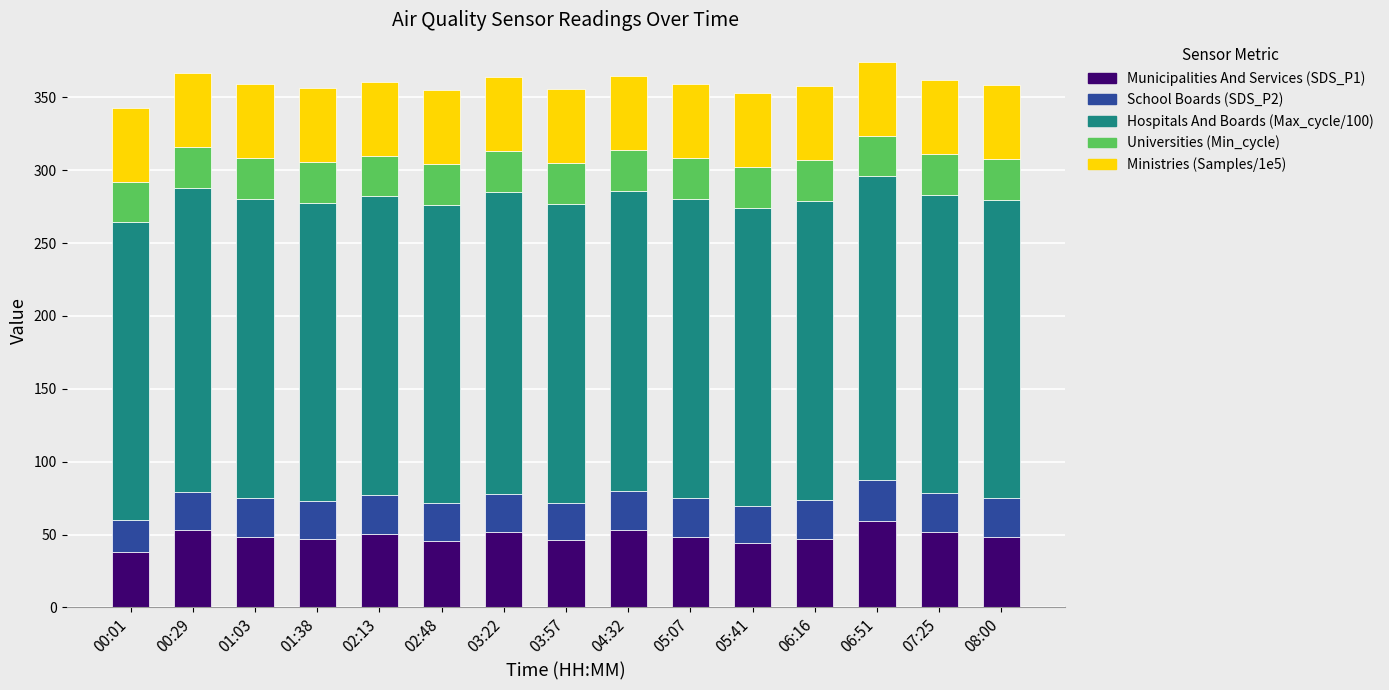

What is the total value across all series at 06:16?

357.8